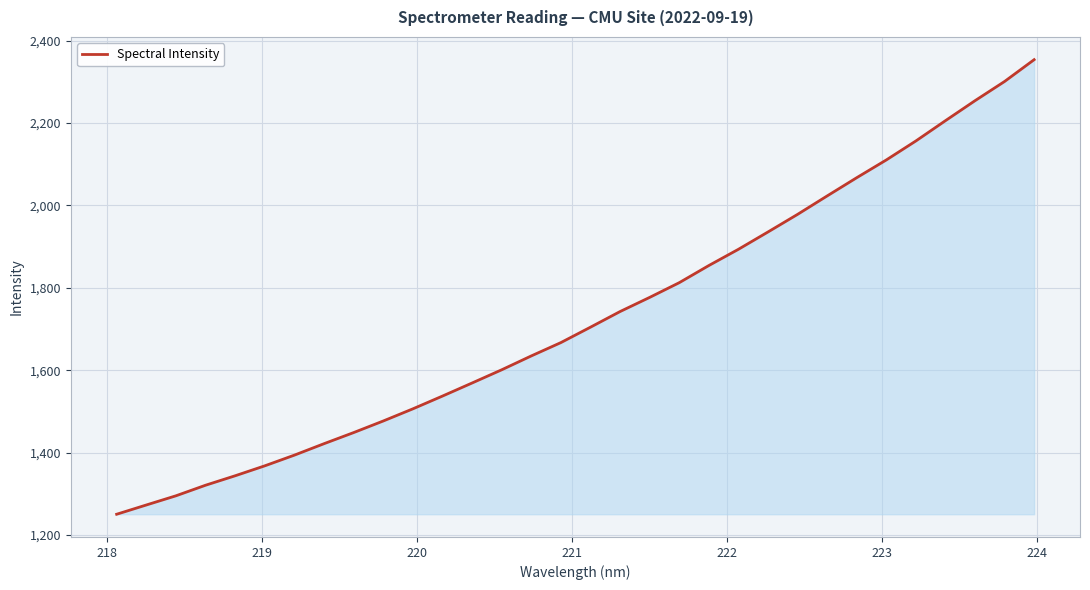

What is the difference between the maximum and minimum values?

1102.9